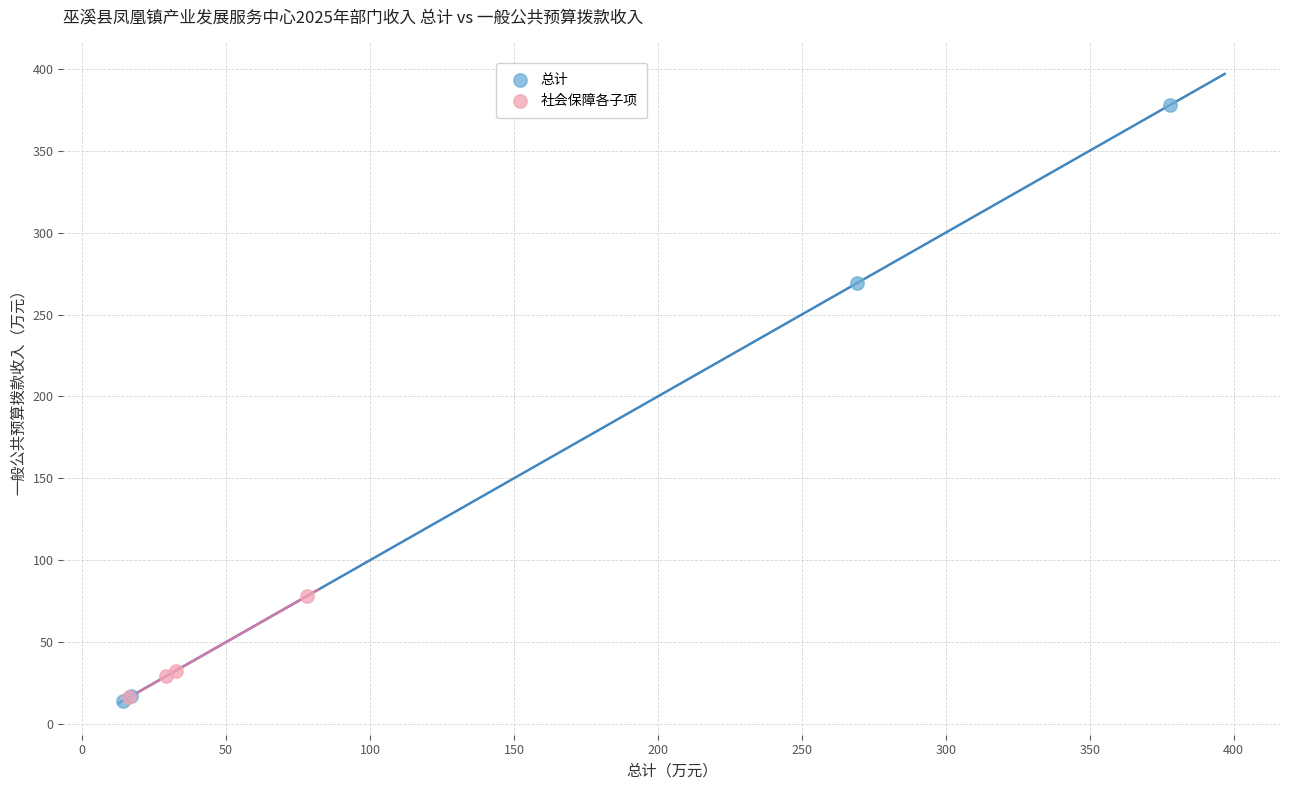

What are all the series names shown in the legend?

总计, 社会保障各子项